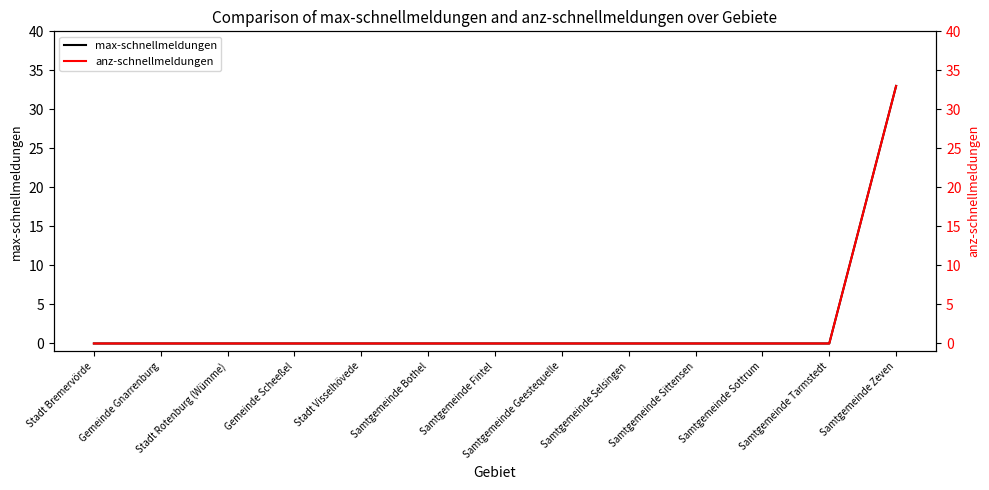

Which has a higher value, Stadt Bremervörde or Gemeinde Gnarrenburg?

Stadt Bremervörde